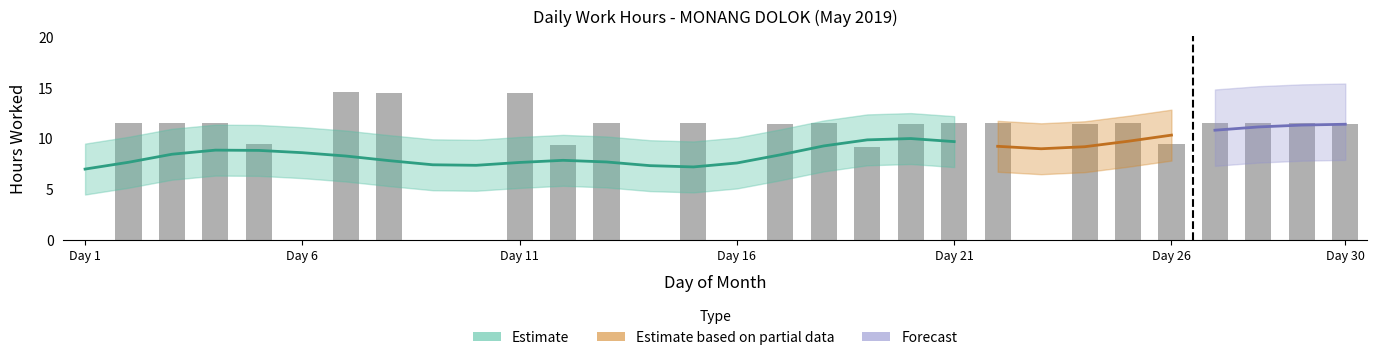

What is the average value?

8.8